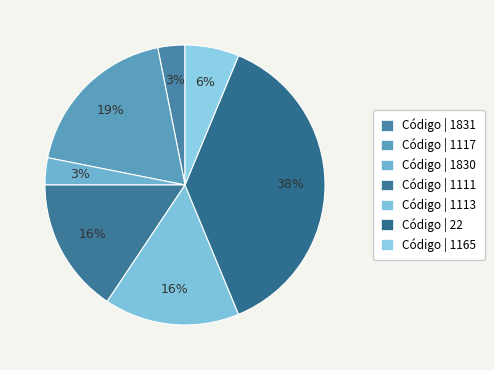

Rank the categories by value from lowest to highest.

1831, 1830, 1165, 1111, 1113, 1117, 22